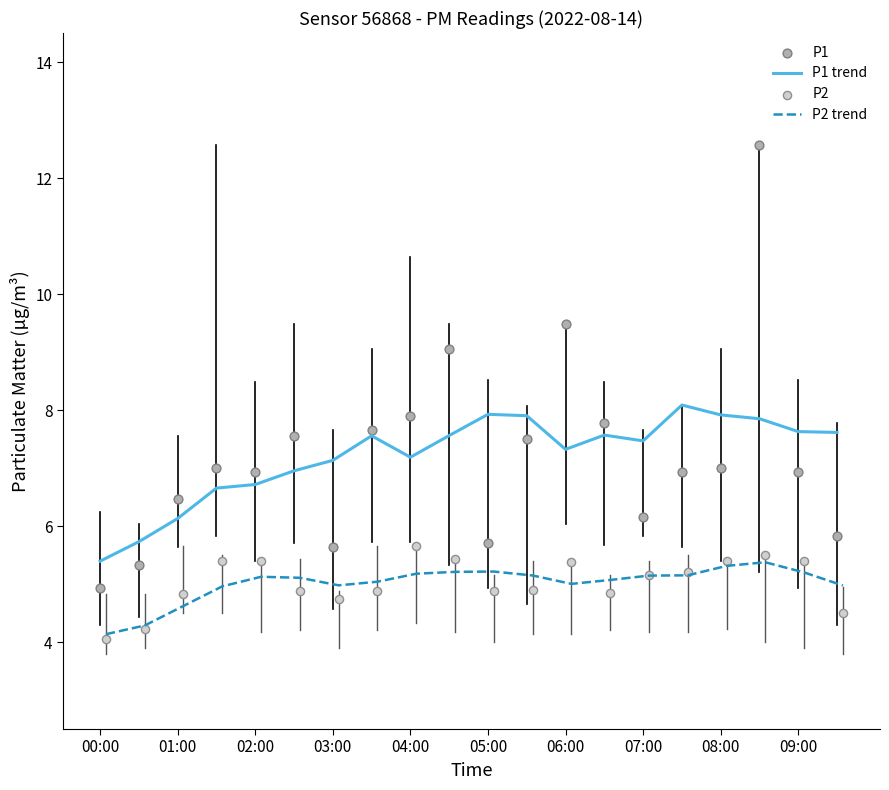

Which series has the largest total across all categories?

P1 trend